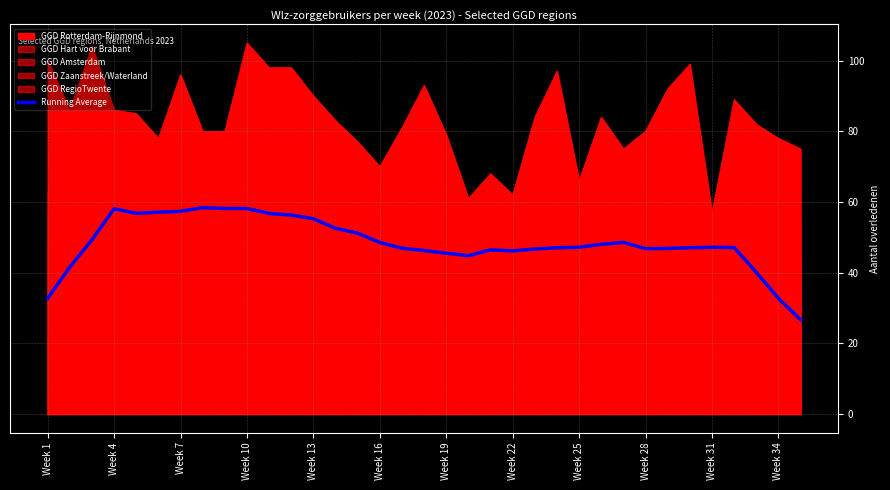

What is the label of the 21st point from the right?

14